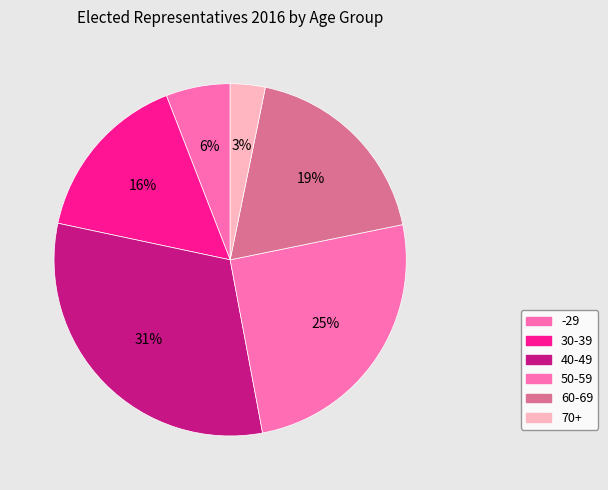

Rank the categories by value from highest to lowest.

40-49, 50-59, 60-69, 30-39, -29, 70+